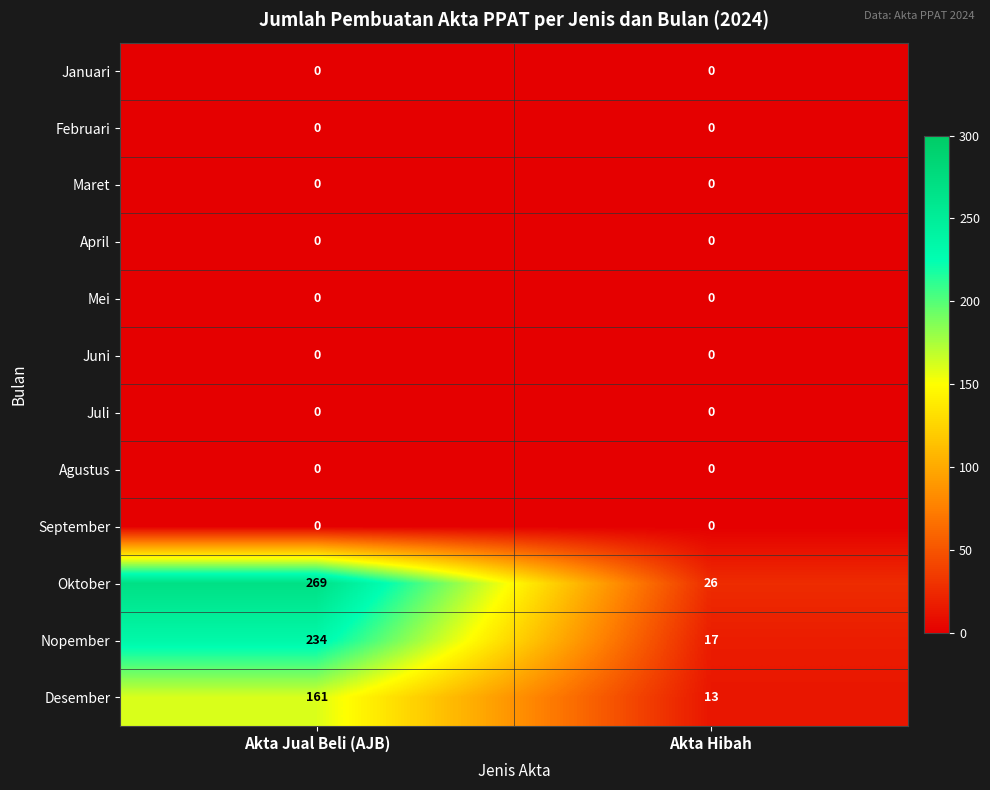

Which series changed the most between Akta Jual Beli (AJB) and Akta Hibah?

Oktober